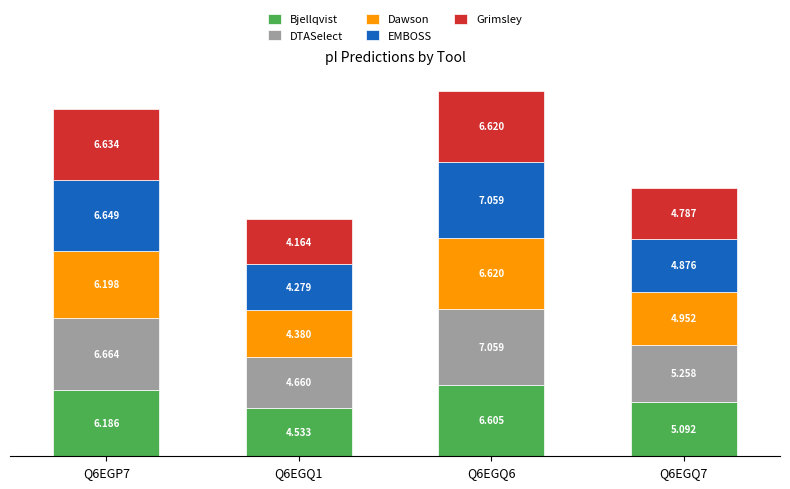

What is the label of the 1st bar from the left?

Q6EGP7